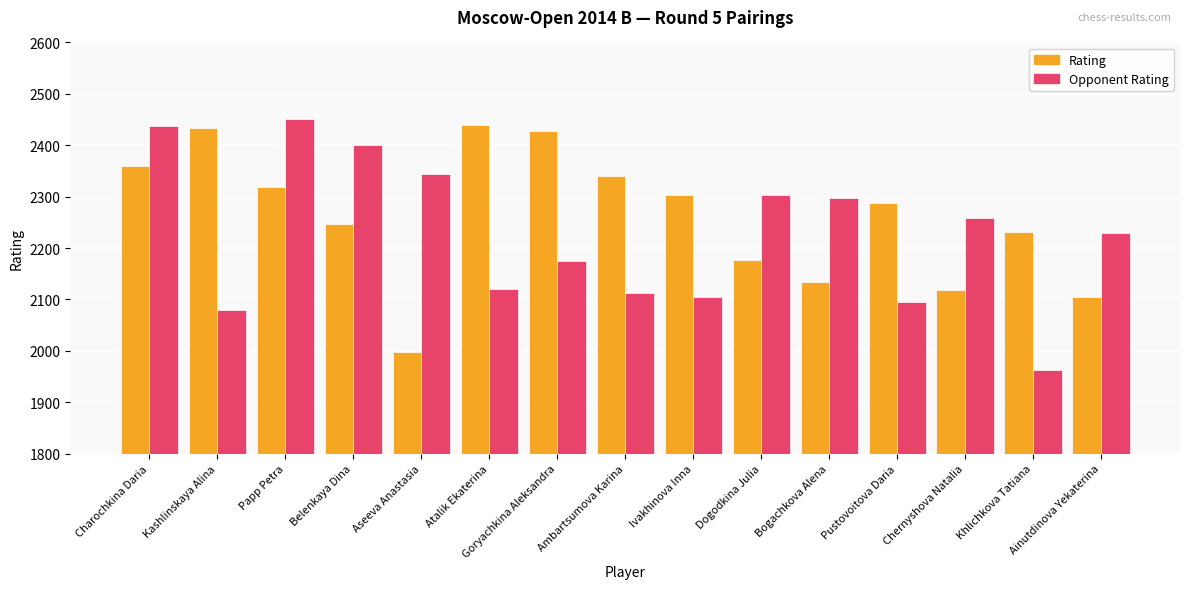

What position from the left is Goryachkina Aleksandra?

7